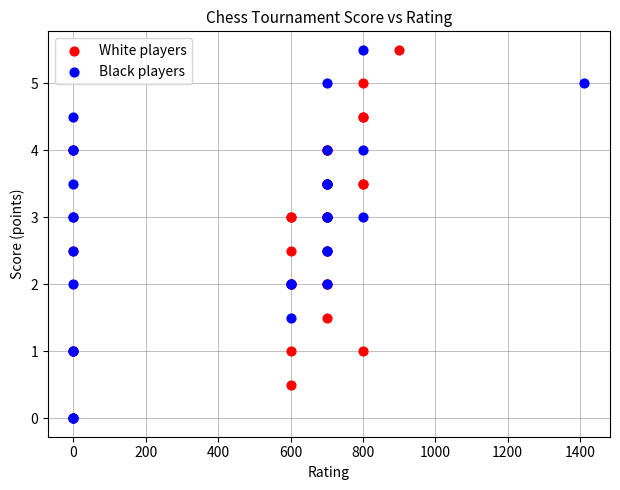

What are all the series names shown in the legend?

White players, Black players